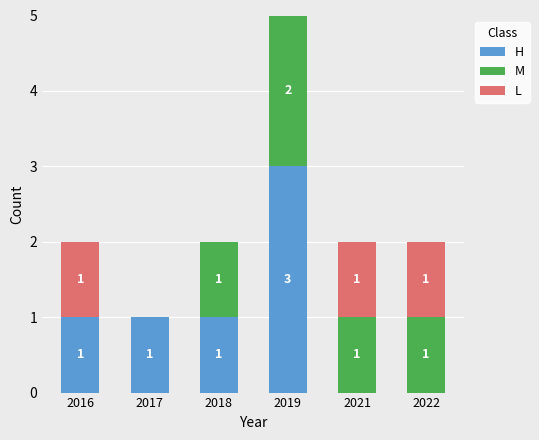

What is the total value across all series at 2019?

5